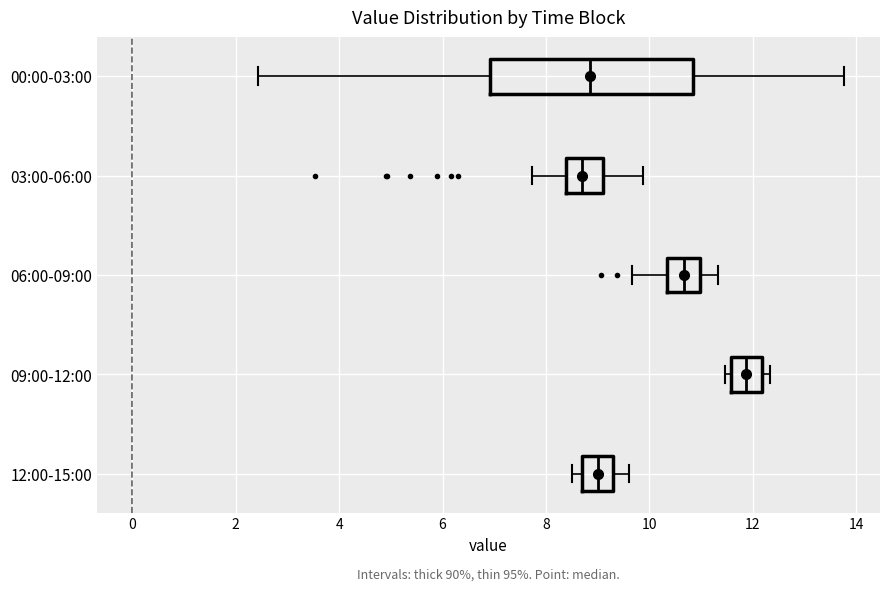

Comparing the boxes themselves (not the whiskers), which one is the widest?

00:00-03:00